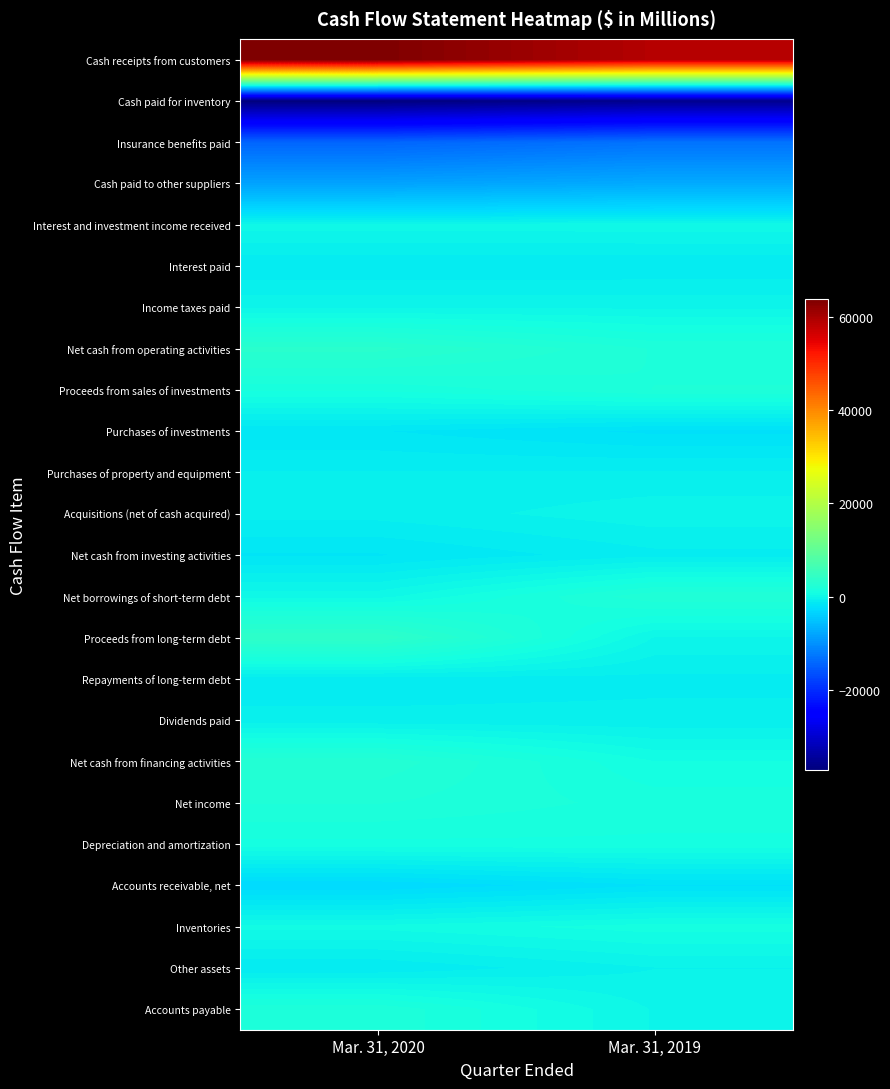

Reading left to right, extract all data points from this chart.

Cash receipts from customers: Mar. 31, 2020=63751	Mar. 31, 2019=58873
Cash paid for inventory: Mar. 31, 2020=-36969	Mar. 31, 2019=-35645
Insurance benefits paid: Mar. 31, 2020=-14303	Mar. 31, 2019=-12951
Cash paid to other suppliers: Mar. 31, 2020=-8187	Mar. 31, 2019=-7403
Interest and investment income received: Mar. 31, 2020=206	Mar. 31, 2019=250
Interest paid: Mar. 31, 2020=-1128	Mar. 31, 2019=-1123
Income taxes paid: Mar. 31, 2020=-65	Mar. 31, 2019=-53
Net cash from operating activities: Mar. 31, 2020=3305	Mar. 31, 2019=1948
Proceeds from sales of investments: Mar. 31, 2020=1288	Mar. 31, 2019=1986
Purchases of investments: Mar. 31, 2020=-1535	Mar. 31, 2019=-2047
Purchases of property and equipment: Mar. 31, 2020=-742	Mar. 31, 2019=-716
Acquisitions (net of cash acquired): Mar. 31, 2020=-613	Mar. 31, 2019=-124
Net cash from investing activities: Mar. 31, 2020=-1597	Mar. 31, 2019=-891
Net borrowings of short-term debt: Mar. 31, 2020=255	Mar. 31, 2019=2285
Proceeds from long-term debt: Mar. 31, 2020=3946	Mar. 31, 2019=0
Repayments of long-term debt: Mar. 31, 2020=-1008	Mar. 31, 2019=-882
Dividends paid: Mar. 31, 2020=-652	Mar. 31, 2019=-649
Net cash from financing activities: Mar. 31, 2020=2675	Mar. 31, 2019=816
Net income: Mar. 31, 2020=2012	Mar. 31, 2019=1427
Depreciation and amortization: Mar. 31, 2020=1086	Mar. 31, 2019=1111
Accounts receivable, net: Mar. 31, 2020=-2715	Mar. 31, 2019=-1989
Inventories: Mar. 31, 2020=541	Mar. 31, 2019=1001
Other assets: Mar. 31, 2020=-1119	Mar. 31, 2019=-389
Accounts payable: Mar. 31, 2020=1928	Mar. 31, 2019=-22